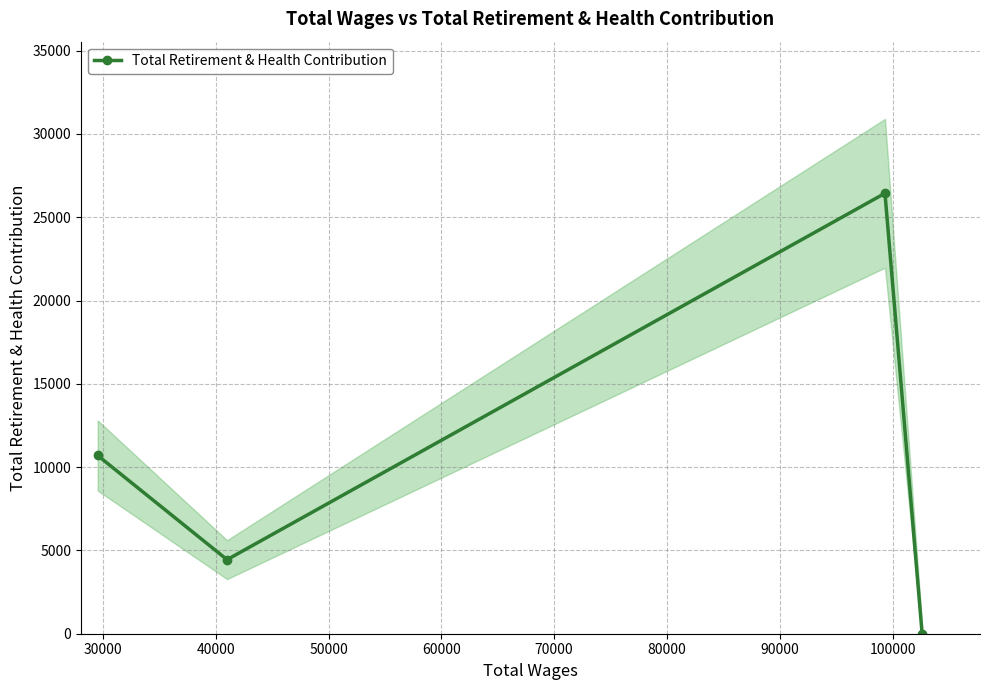

True or false: there are more than 1 points higher than both neighbors.

False